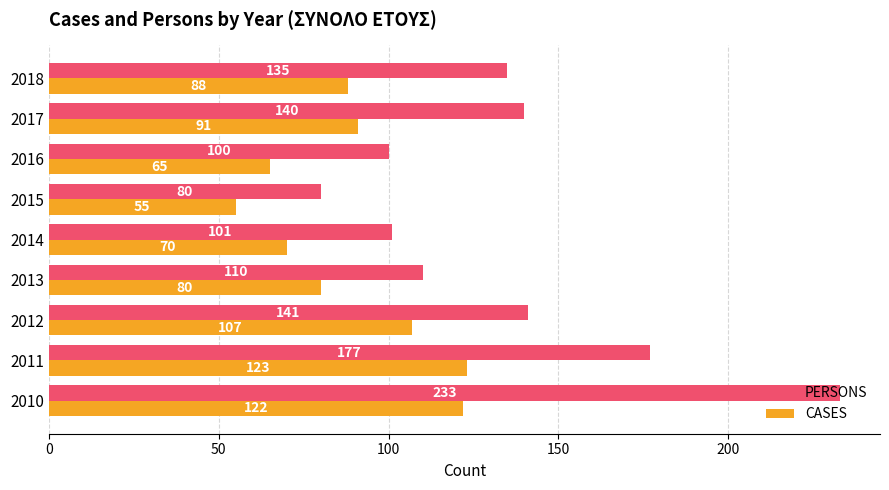

What is the sum of all PERSONS values?

1217